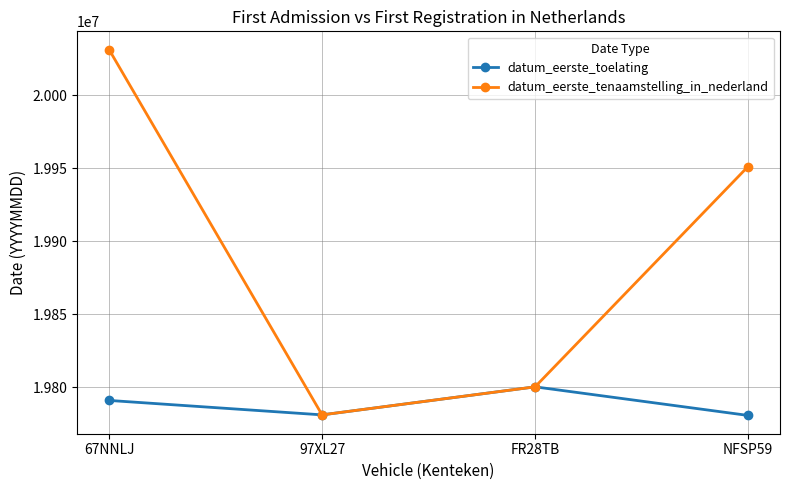

What is the maximum value shown in the chart?

20031216